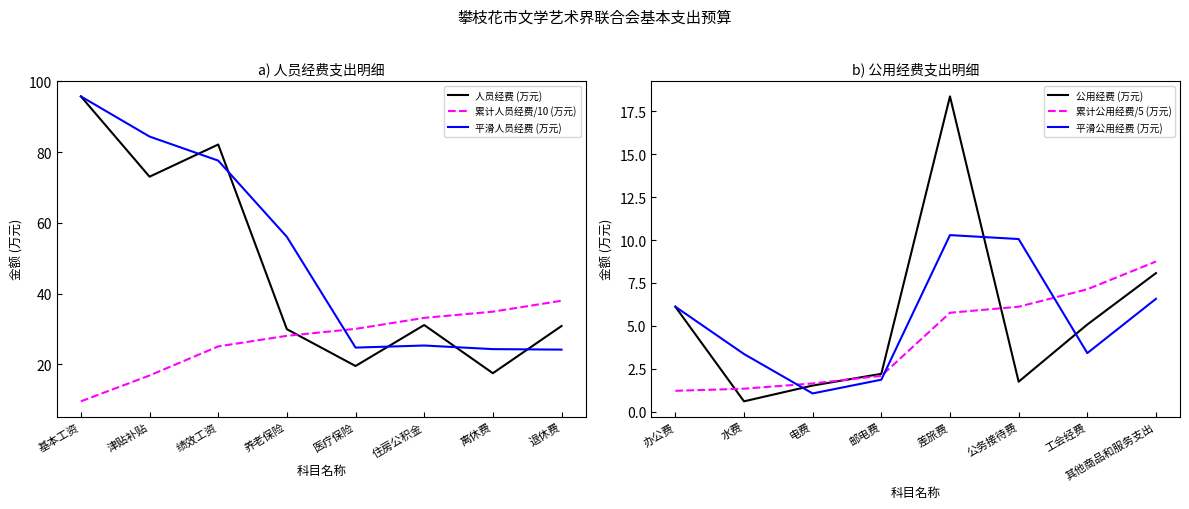

At which label does 人员经费 (万元) first exceed 31?

基本工资